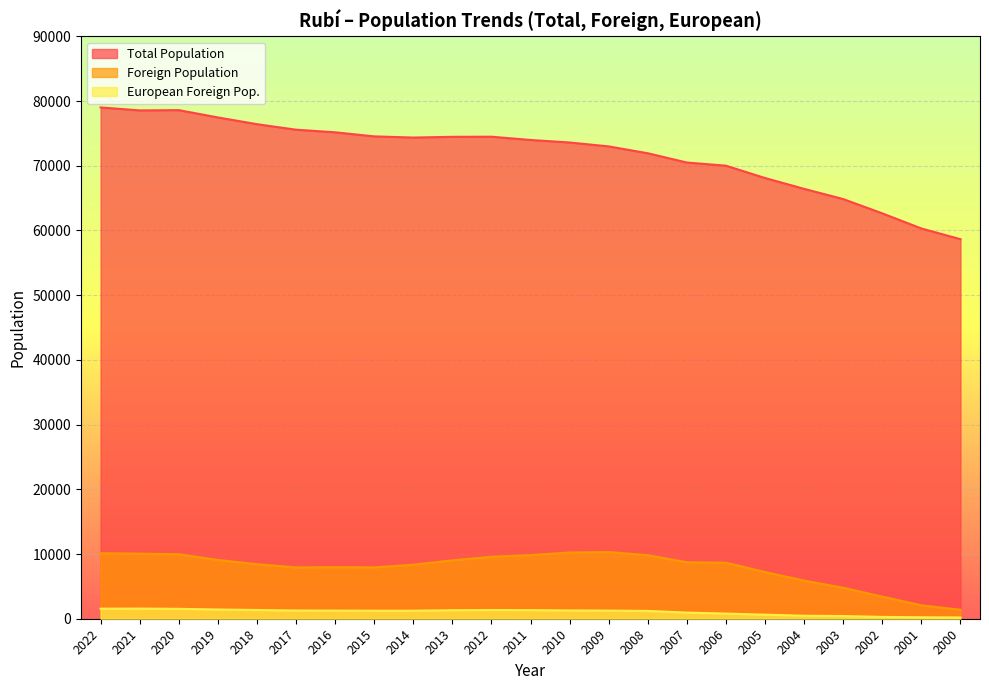

How many categories are shown in the chart?

23